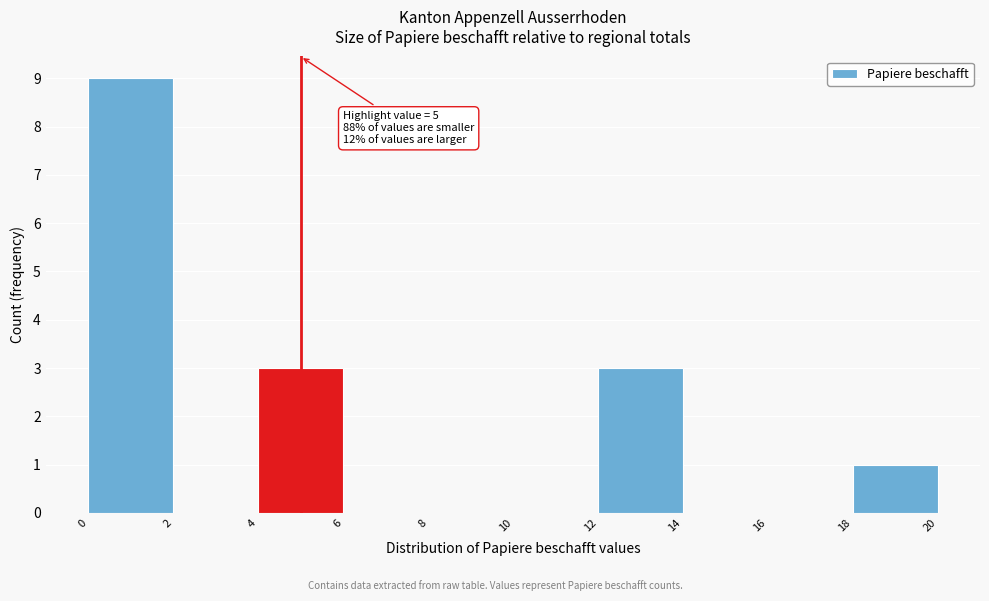

Which range on the x-axis has the tallest bar?

0 to 2